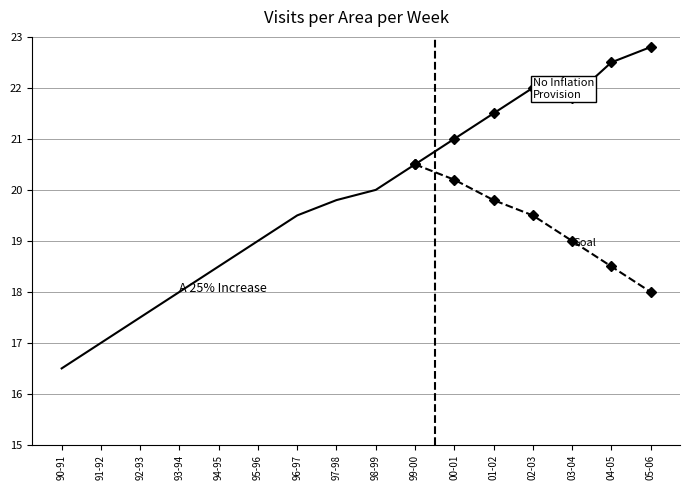

Which series changed the most between 03-04 and 04-05?

No Inflation Provision